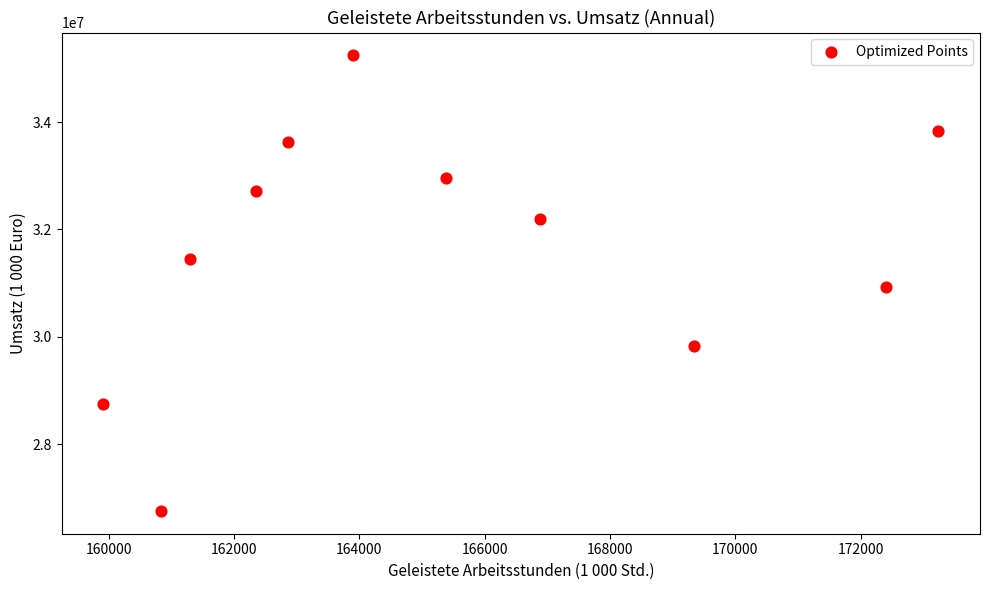

What is the average X value?

165308.8